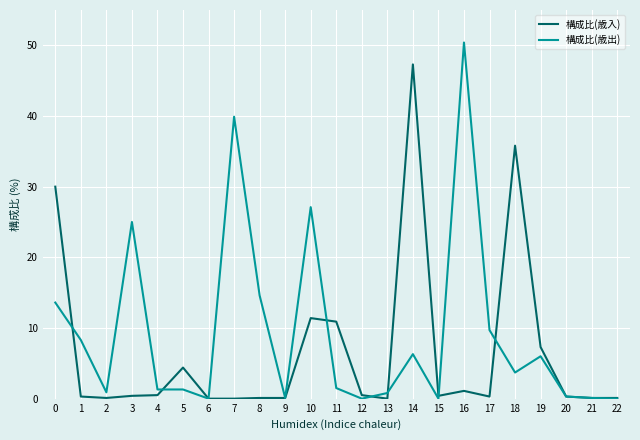

Where do 構成比(歳出) and 構成比(歳入) first cross each other?

0 and 1